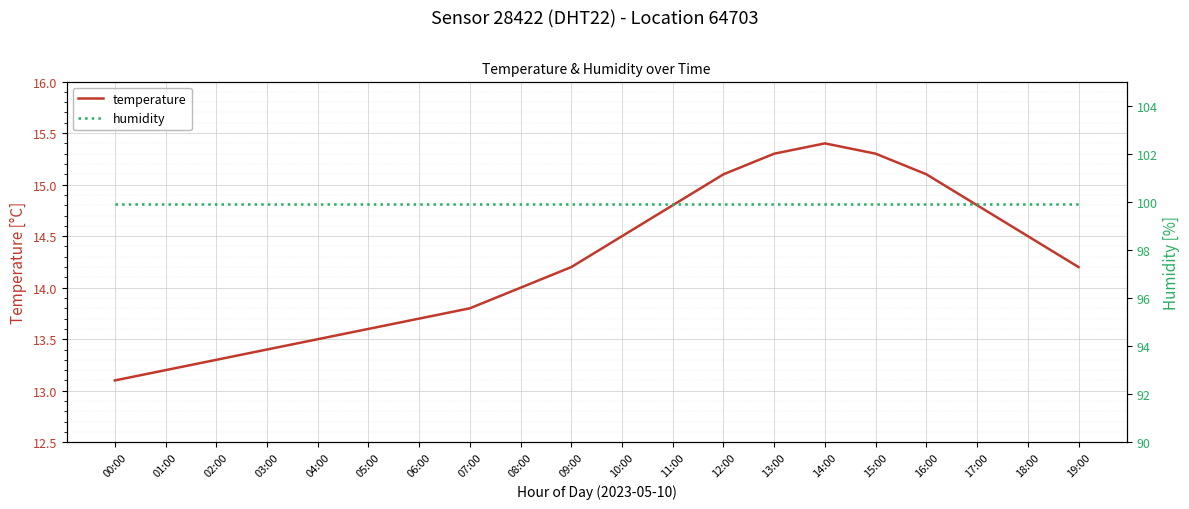

What is the total value across all series at 10:00?

114.4